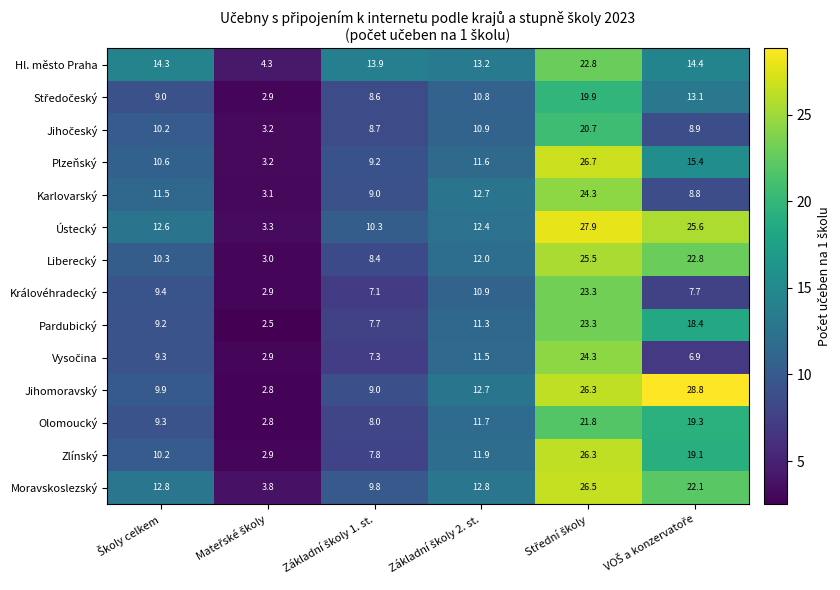

How many categories are shown in the chart?

6